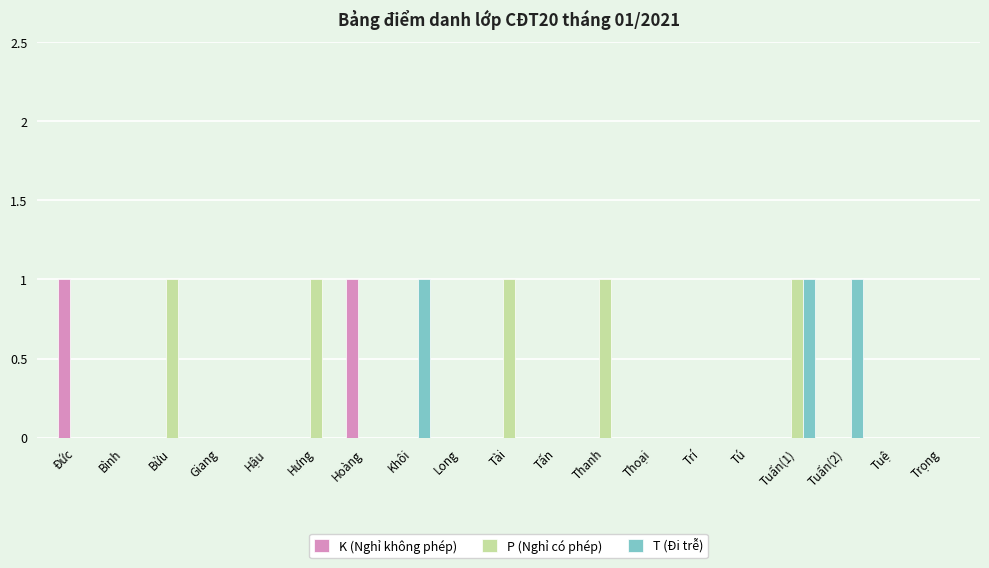

What is the greatest value displayed?

1